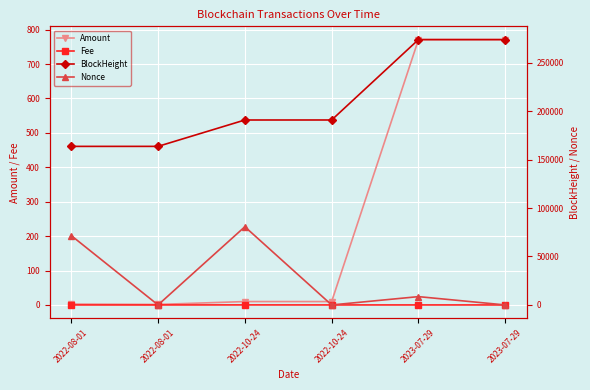

Reading right to left, transcribe all the data shown in this chart.

Amount: 2023-07-29=771.1	2023-07-29=771.1	2022-10-24=9.8	2022-10-24=9.9	2022-08-01=1.5	2022-08-01=2.5
Fee: 2023-07-29=0.0	2023-07-29=0.0	2022-10-24=0.0	2022-10-24=0.1	2022-08-01=0.0	2022-08-01=0.0
BlockHeight: 2023-07-29=273775.0	2023-07-29=273773.0	2022-10-24=190839.0	2022-10-24=190821.0	2022-08-01=163614.0	2022-08-01=163598.0
Nonce: 2023-07-29=2.0	2023-07-29=8585.0	2022-10-24=1.0	2022-10-24=80691.0	2022-08-01=0.0	2022-08-01=71597.0